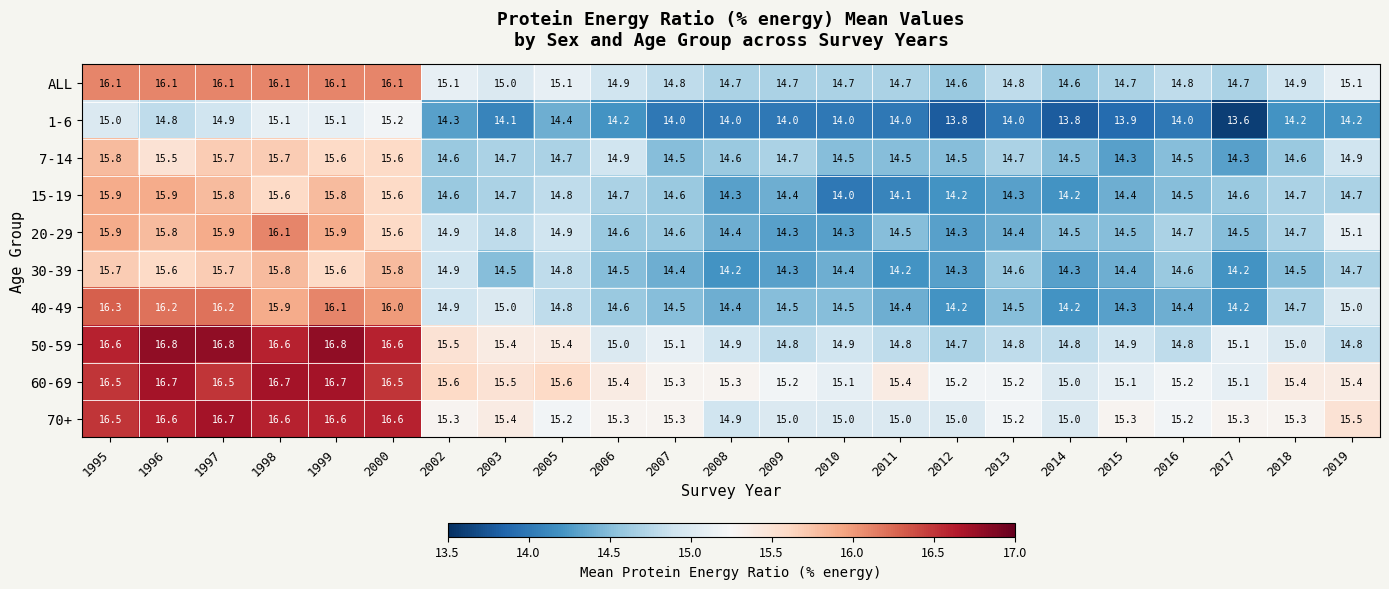

What is the lowest value of the 1-6 series?

13.6